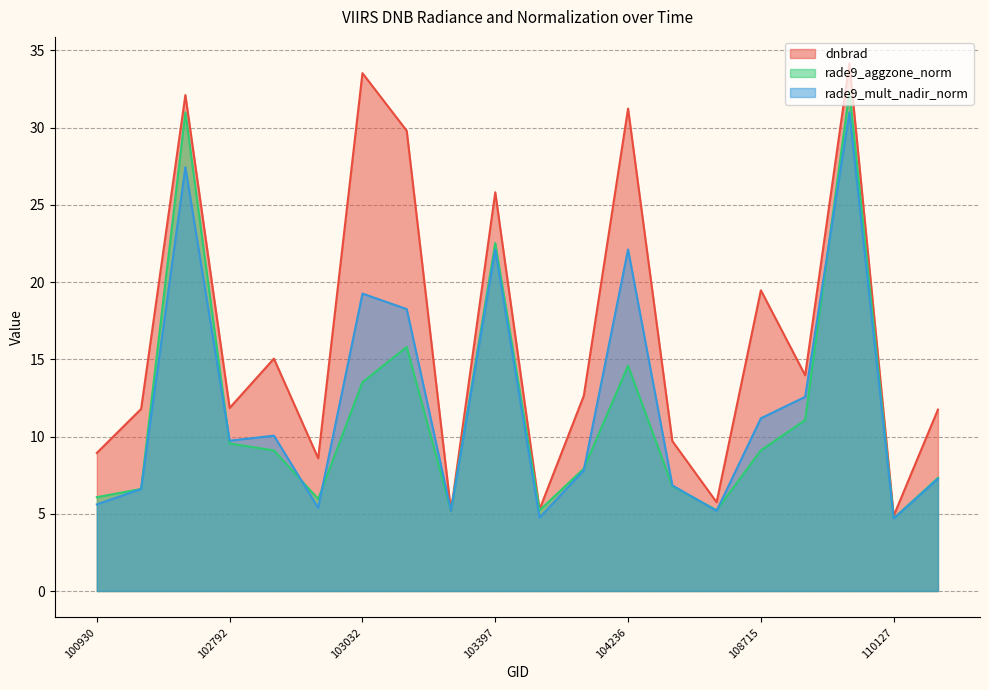

What is the value of the rade9_mult_nadir_norm point at the 7th from the left?

19.3